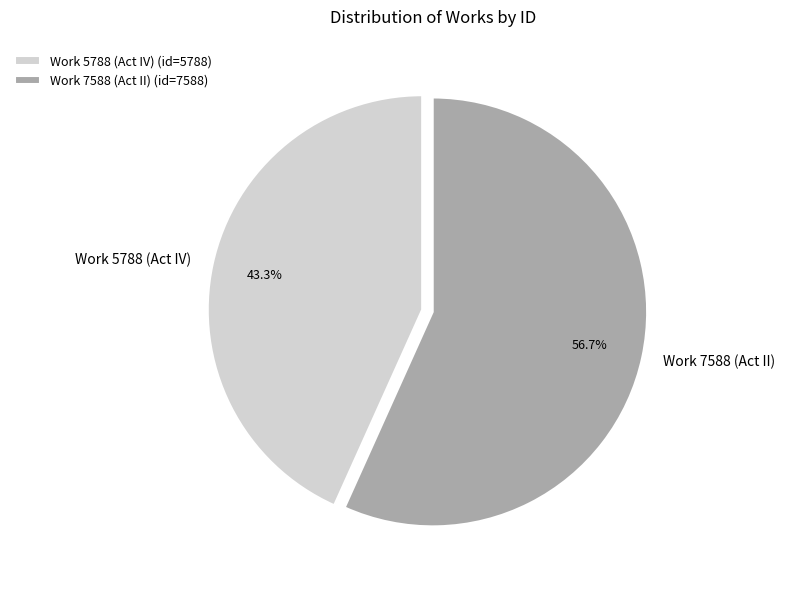

To the nearest percent, what is the difference between the Work 7588 (Act II) and Work 5788 (Act IV) slice percentages?

13%